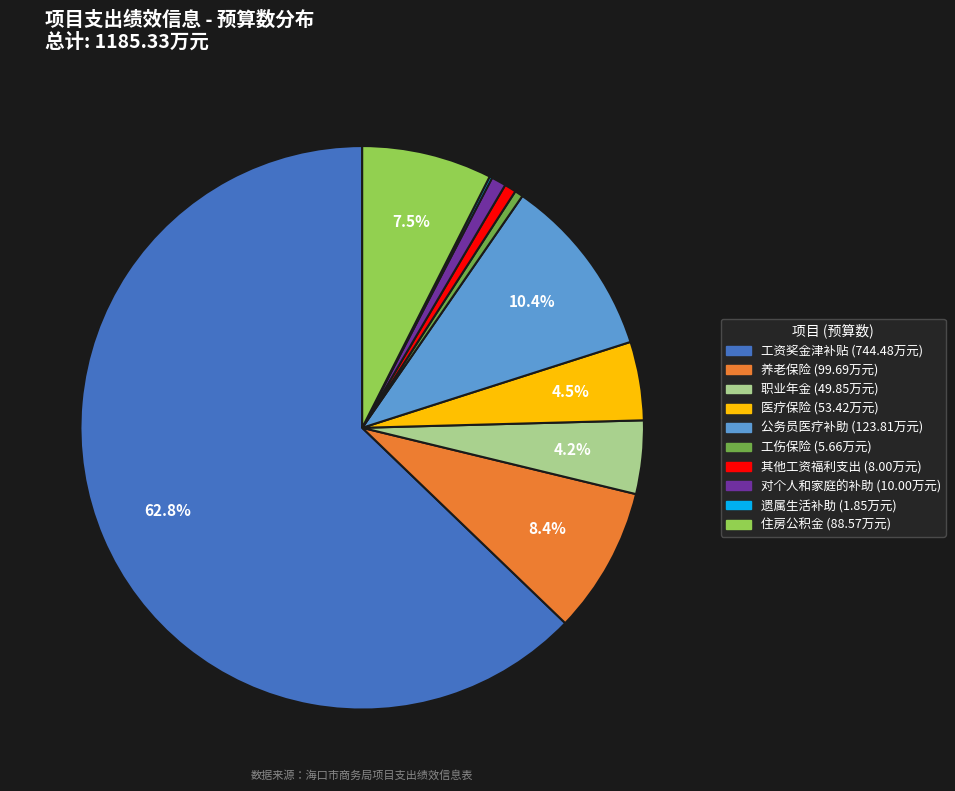

Is there a majority slice in this chart?

Yes